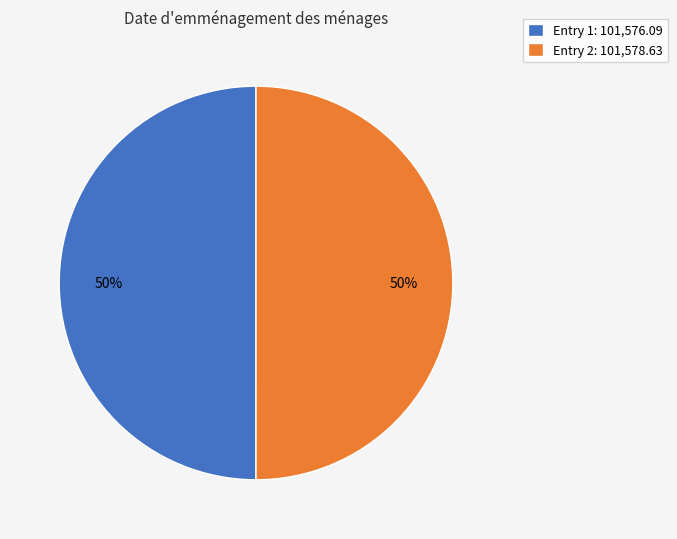

To the nearest percent, what is the combined percentage of Entry 1: 101,576.09 and Entry 2: 101,578.63?

100%